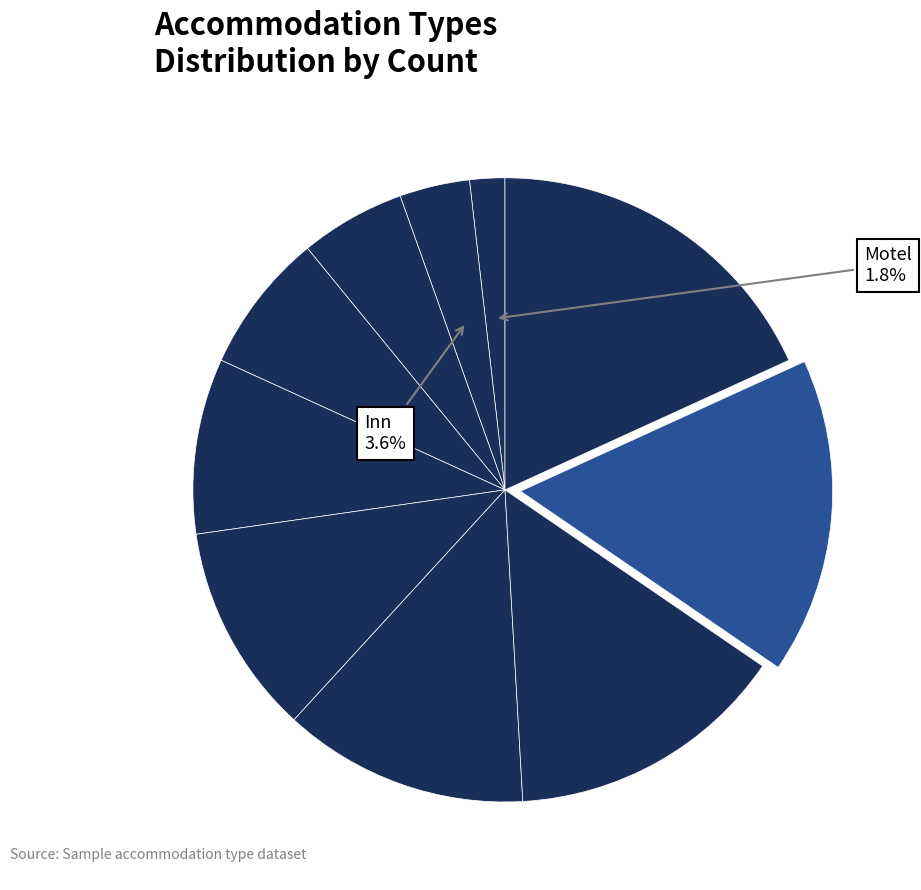

Count the number of slices in the pie.

10